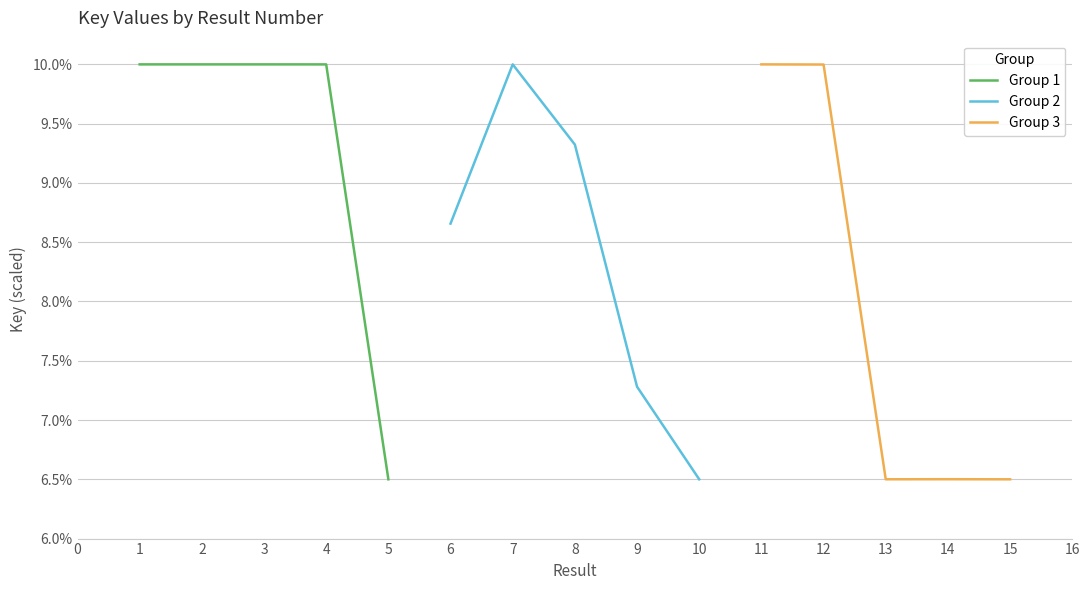

What are all the series names shown in the legend?

Group 1, Group 2, Group 3